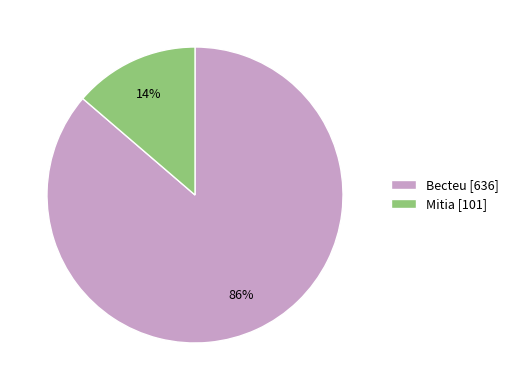

The Becteu slice represents 76% of the pie. True or false?

False